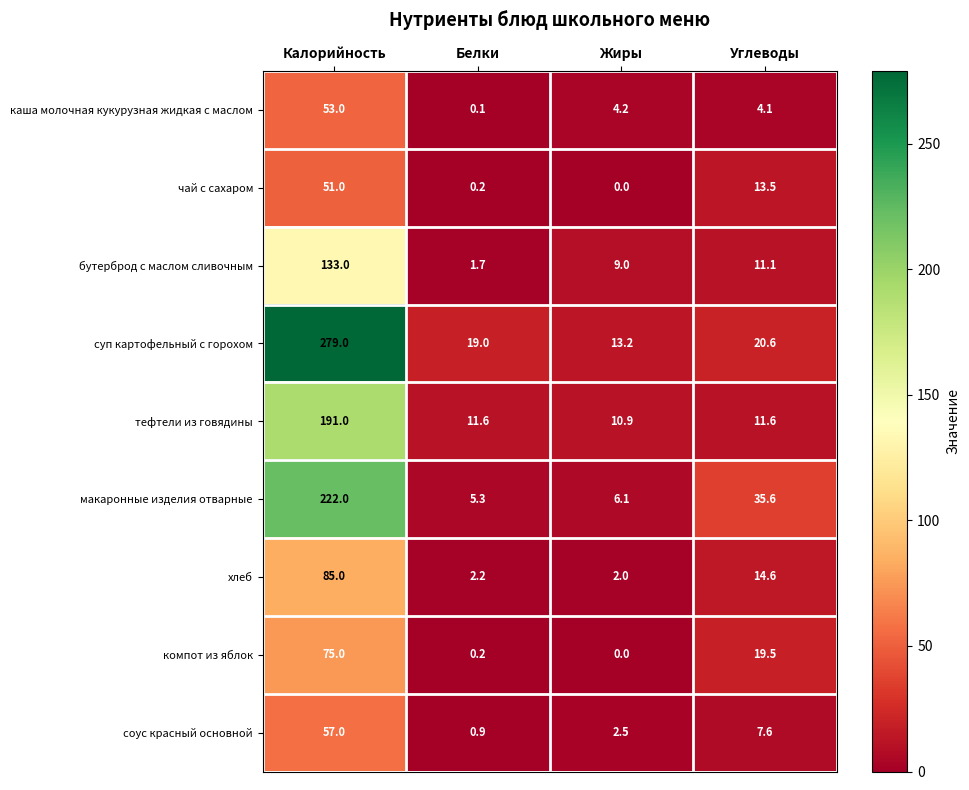

What is the sum of the тефтели из говядины values at Жиры and Белки?

22.5